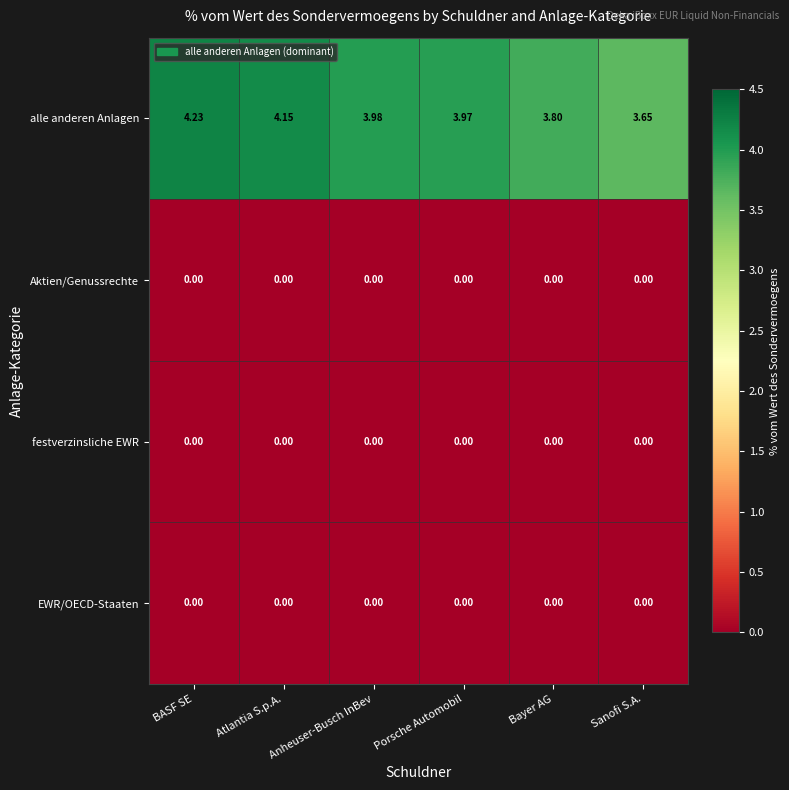

At how many categories does at least one series exceed 1?

6